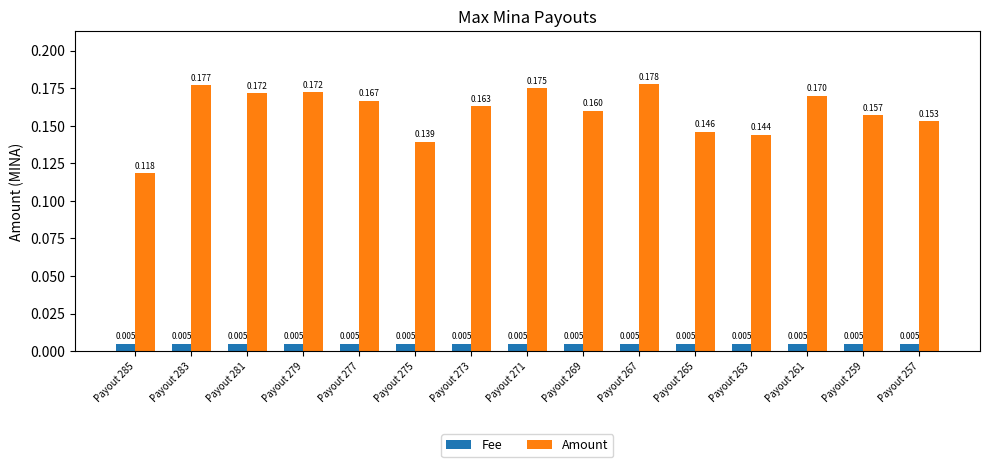

Which series has the largest range (max minus min)?

Amount